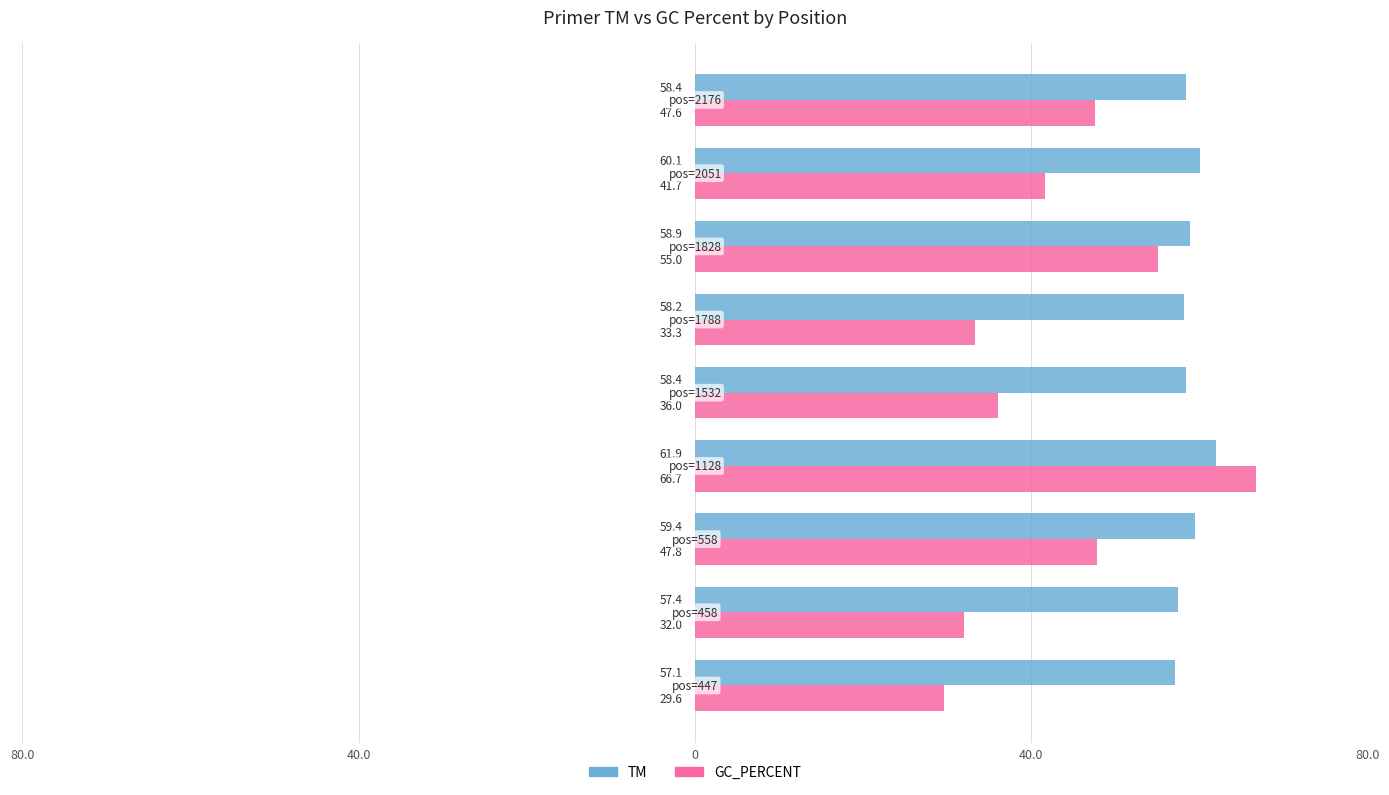

What are all the series names shown in the legend?

TM, GC_PERCENT